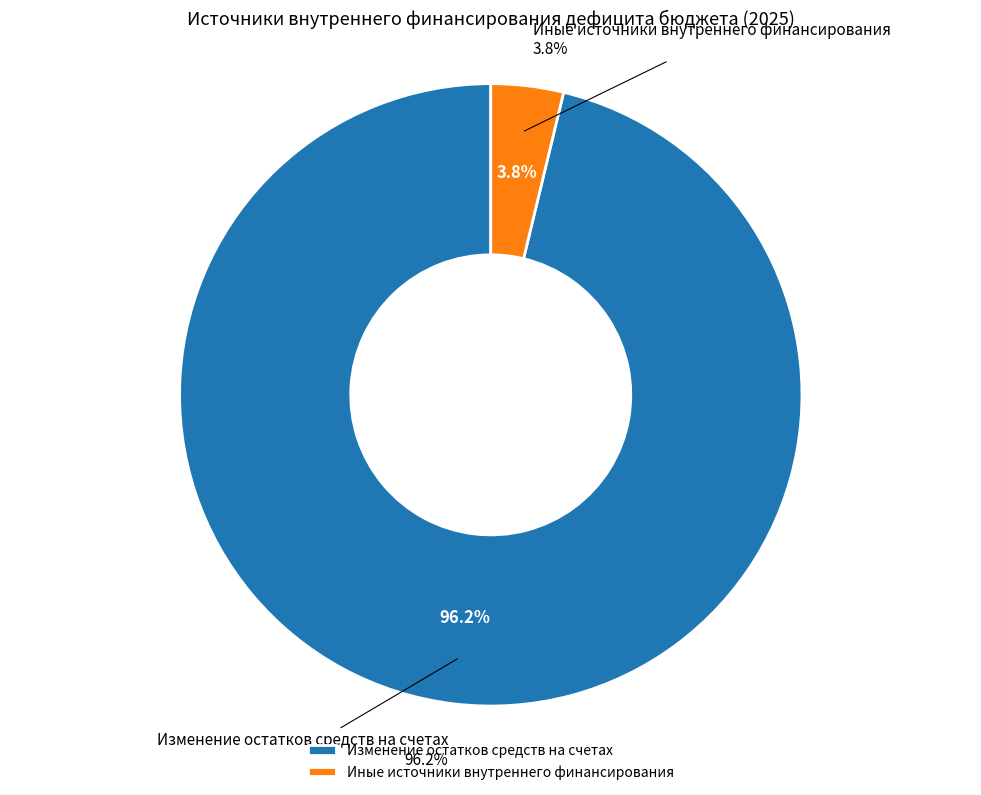

Does any single category account for the majority?

Yes